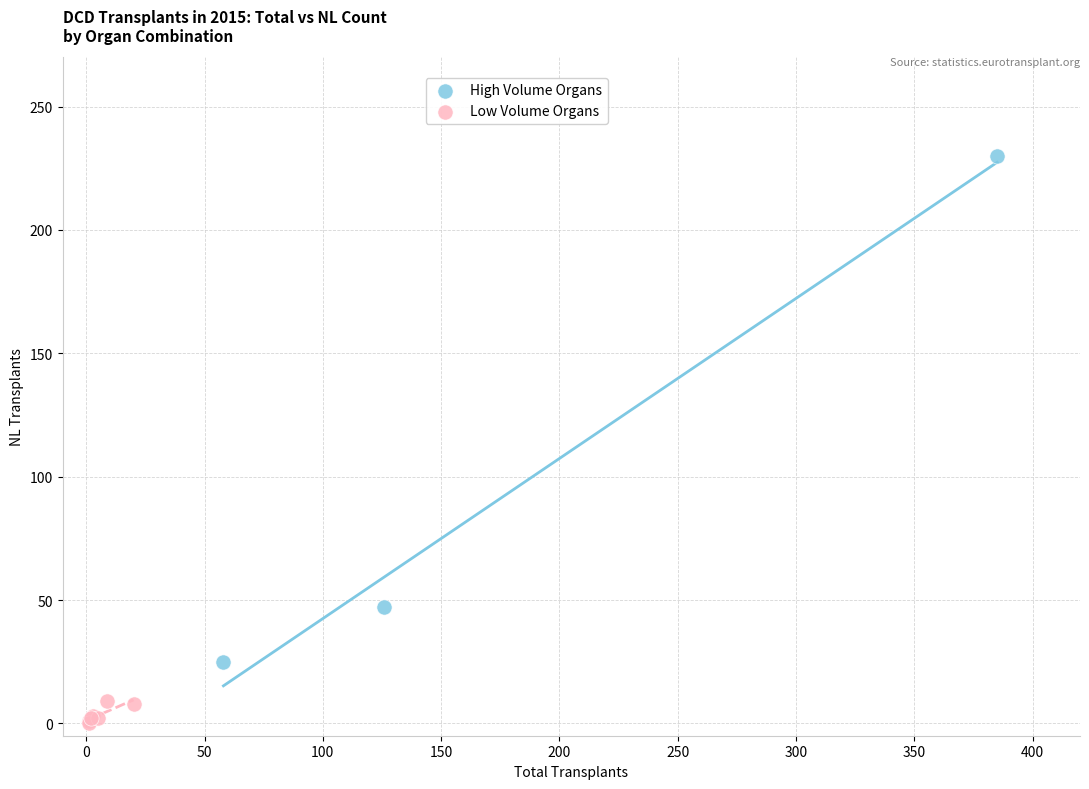

Which series reaches the maximum Y coordinate?

High Volume Organs